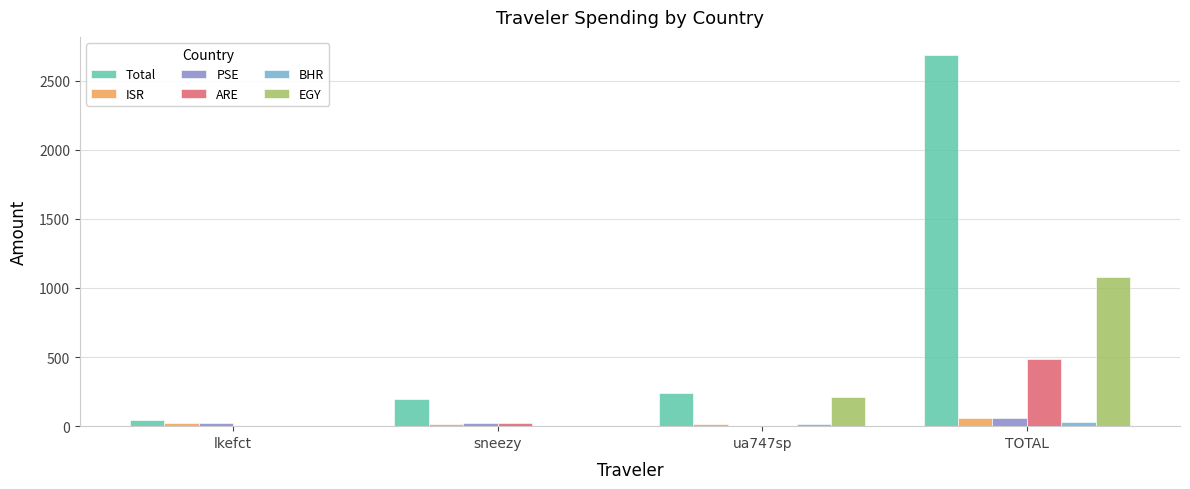

Where does the ARE series first go above 20?

sneezy